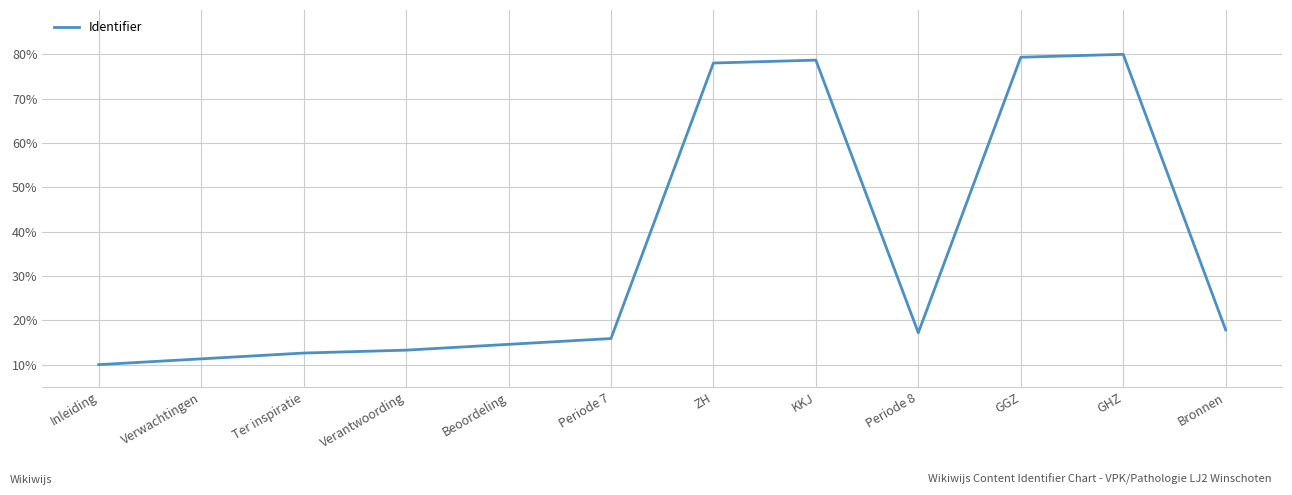

How many lines are shown in the chart?

1